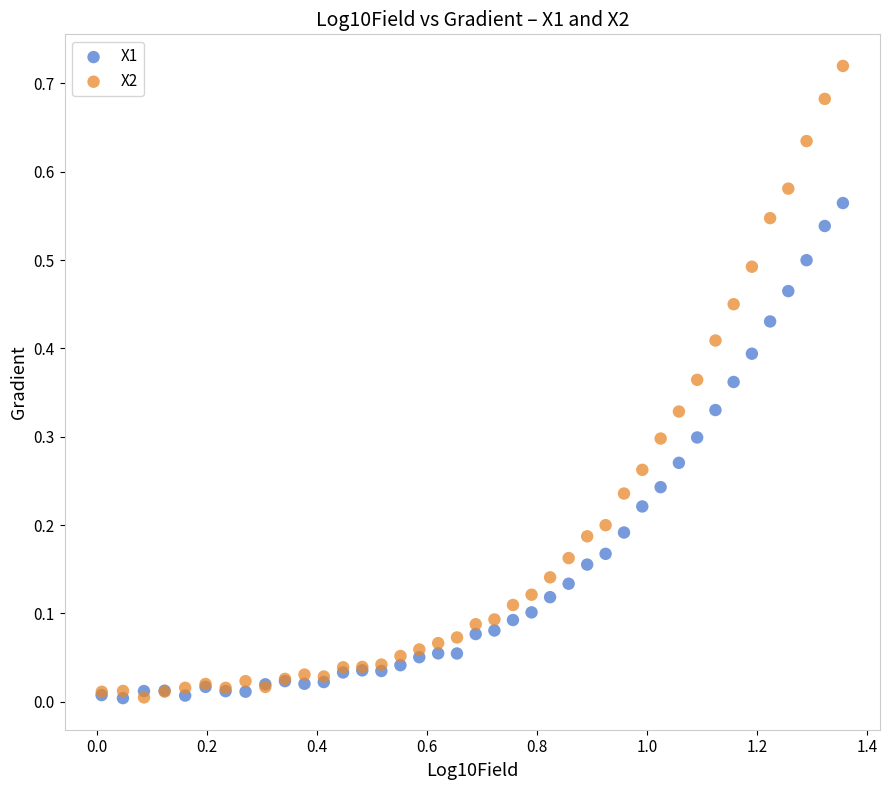

Which series has the largest Y range (max minus min)?

X2